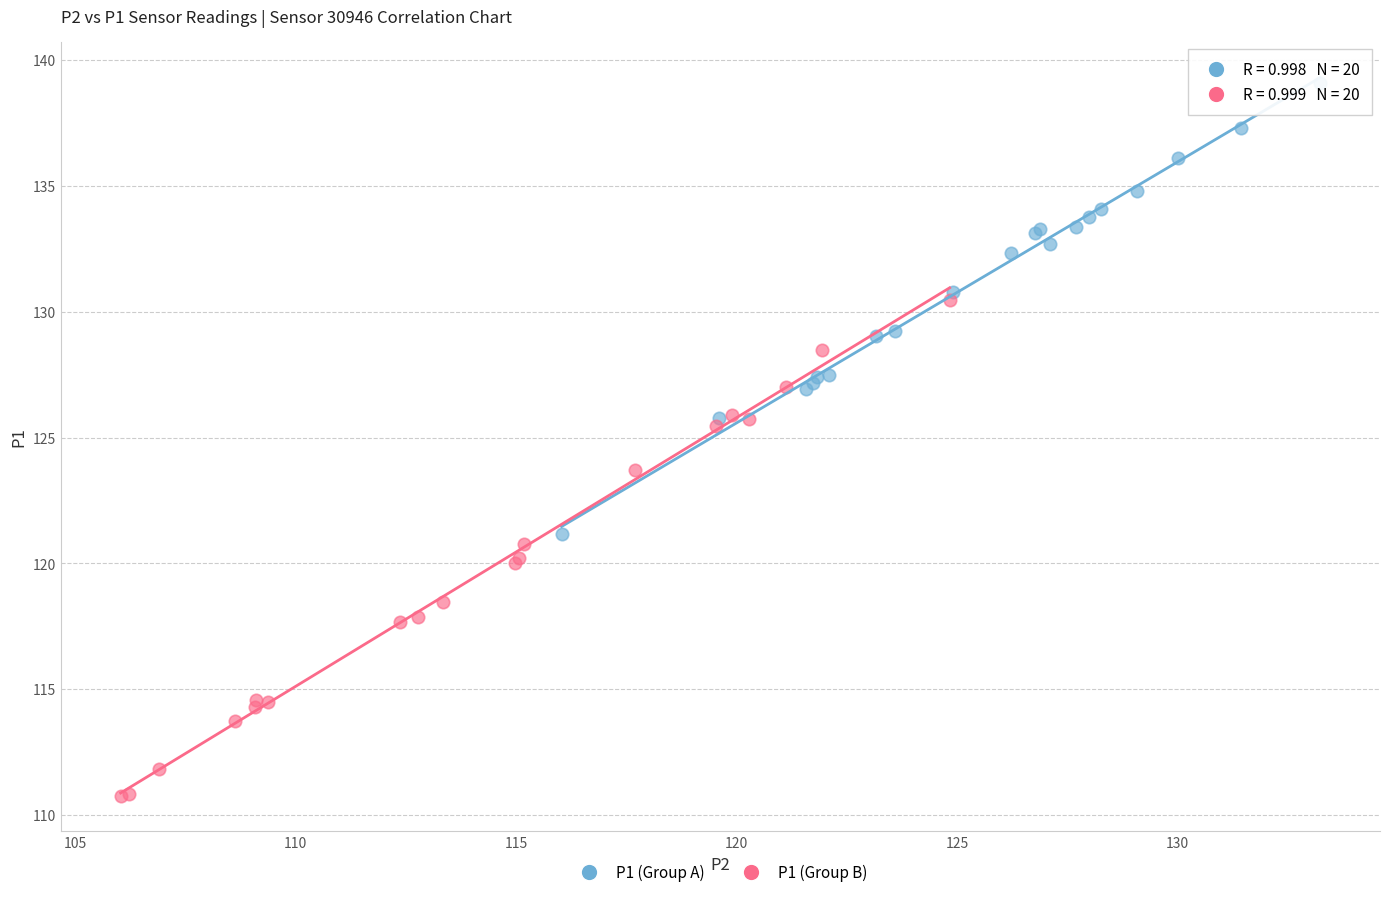

Which series reaches the minimum Y coordinate?

P1 (Group B)